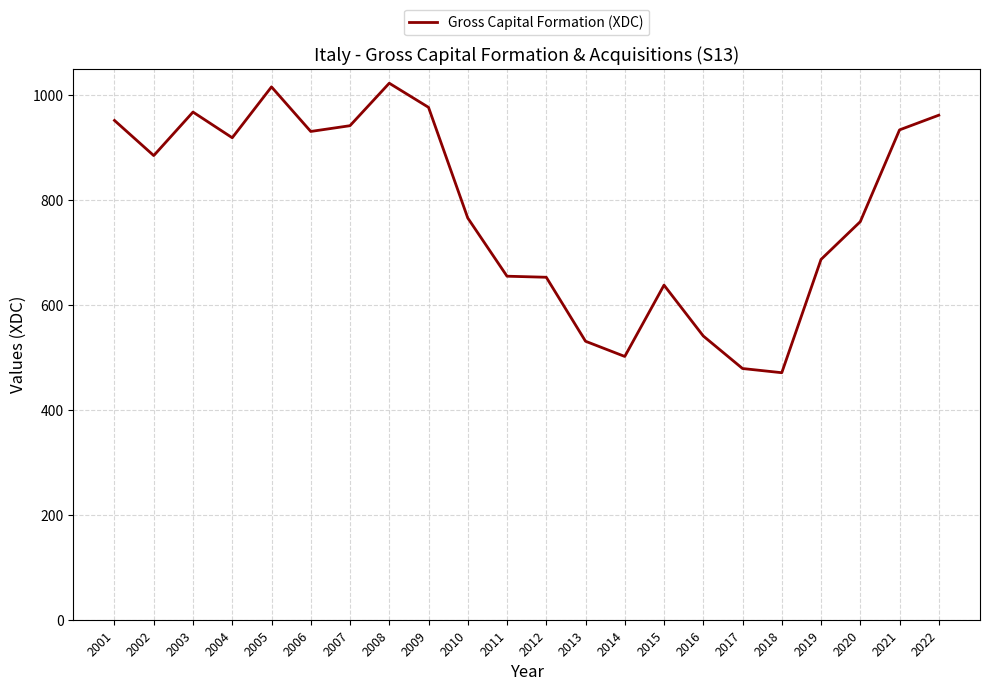

Where is the first local minimum?

2002